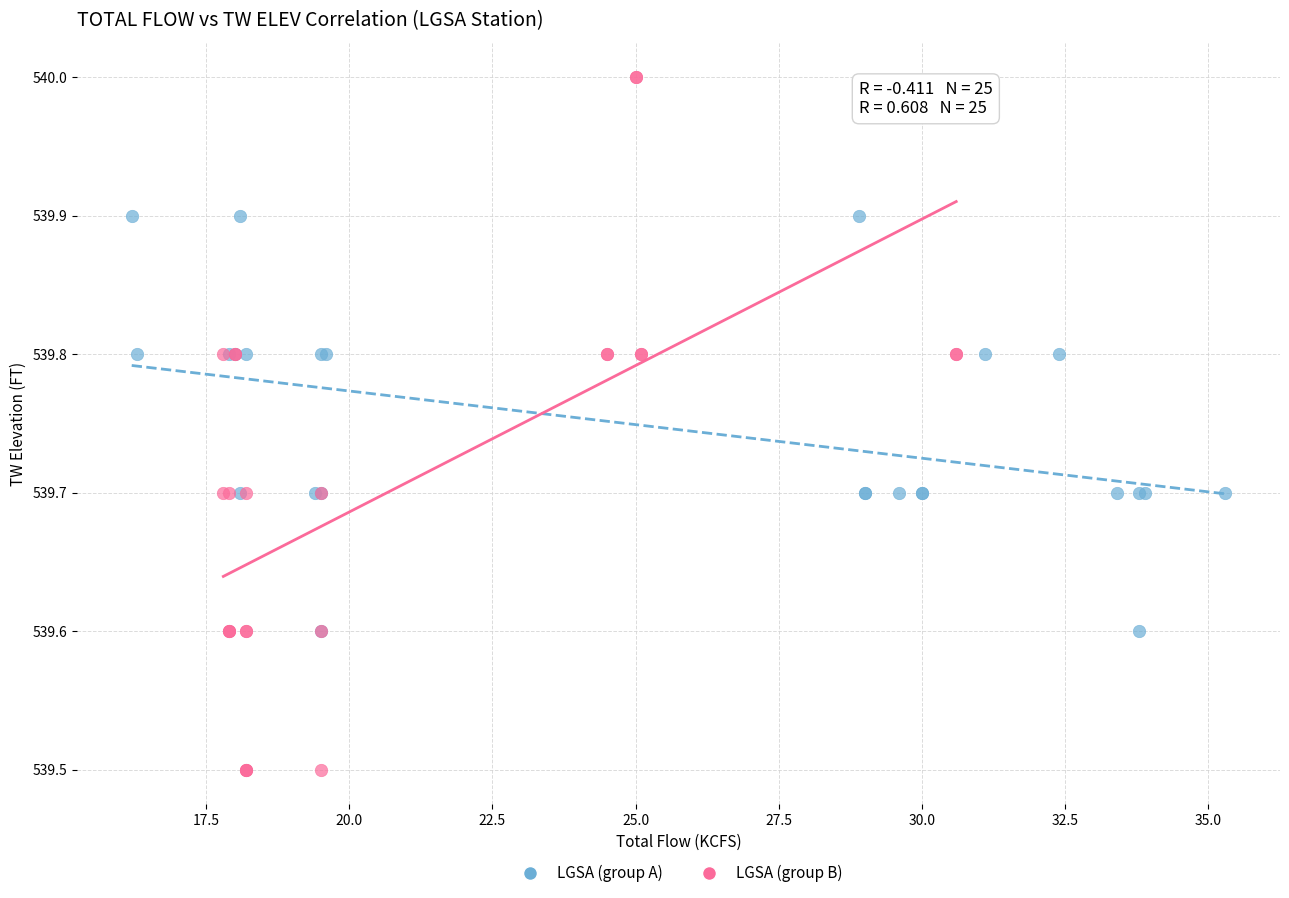

What are all the series names shown in the legend?

LGSA (group A), LGSA (group B)